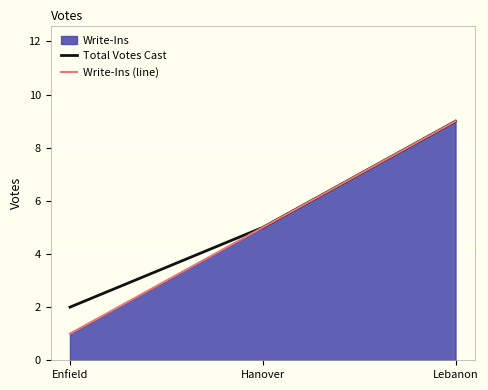

What is the difference between the maximum and minimum values in the Write-Ins (line) series?

8